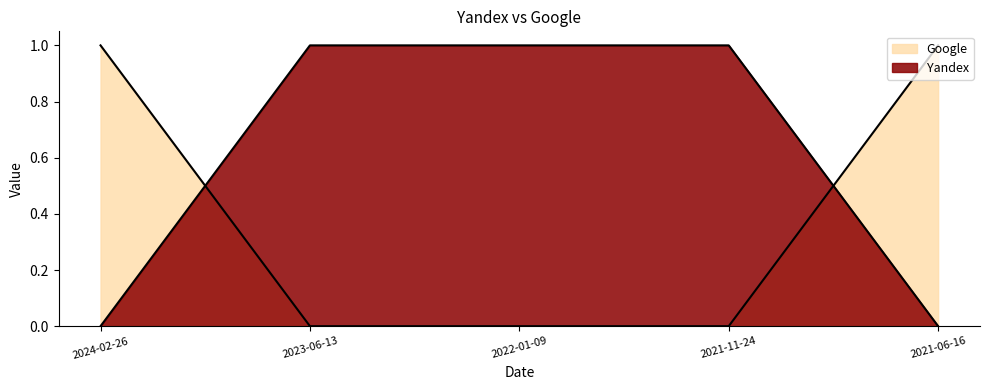

Is the value of Yandex at 2021-06-16 greater than the value of Google at 2021-11-24?

No